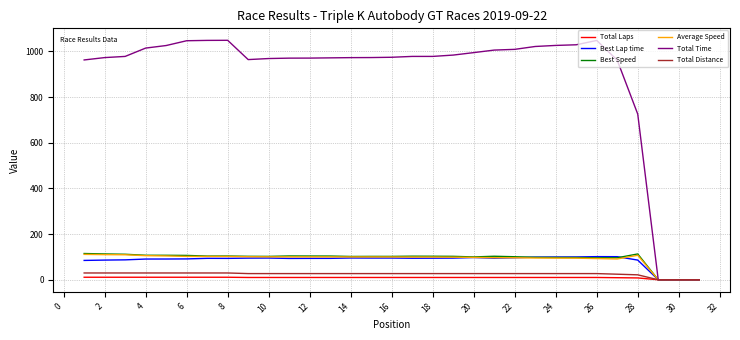

Which series has the largest total across all categories?

Total Time